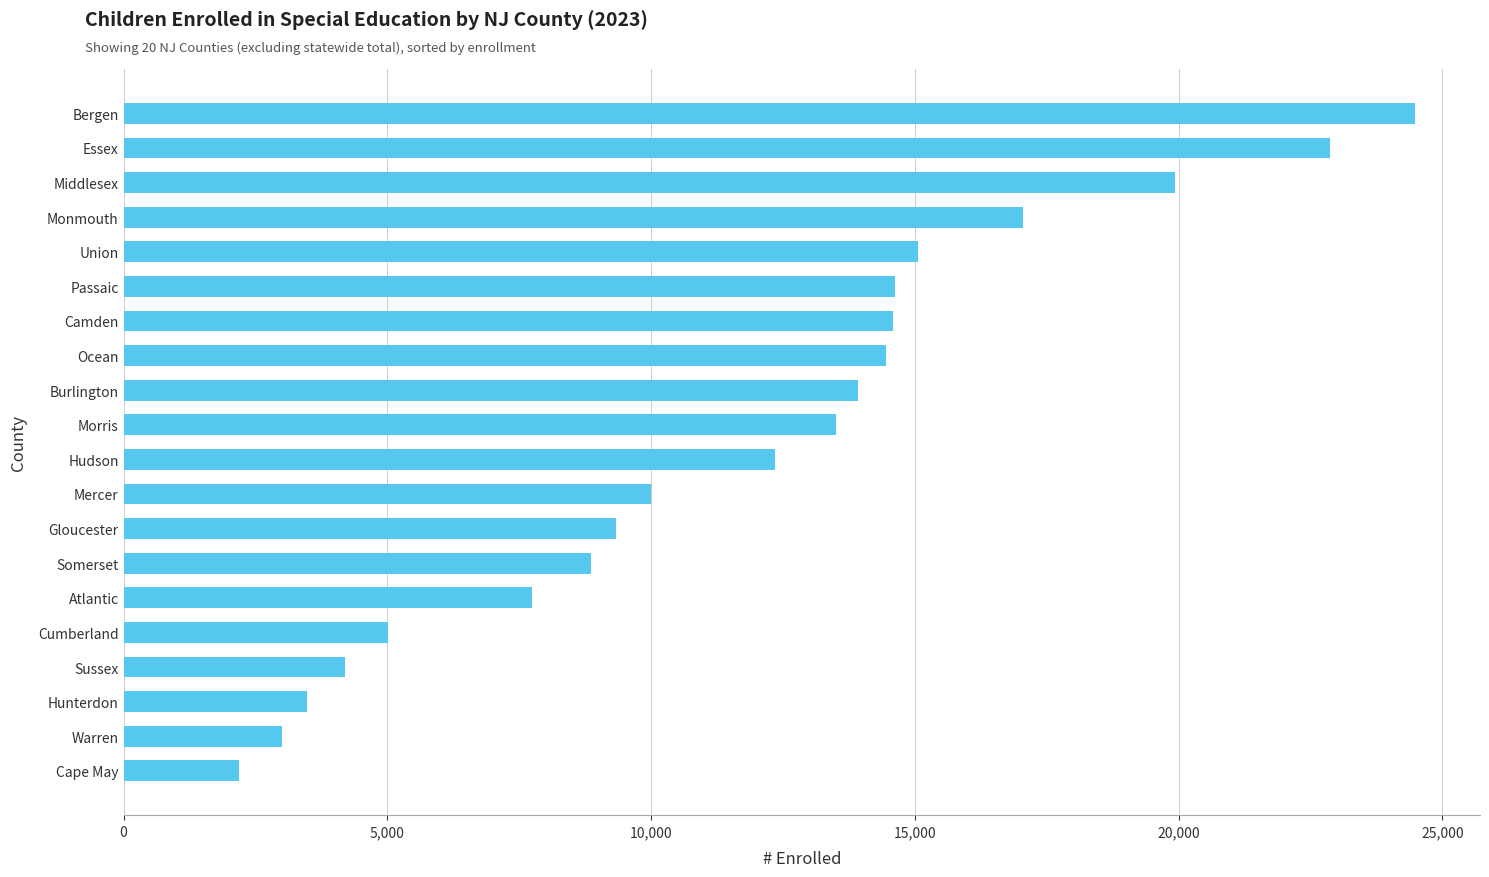

How many series are shown in this chart?

1